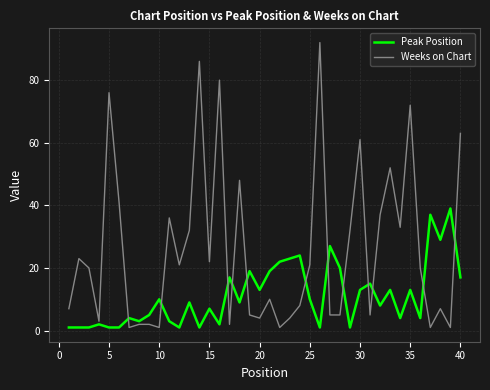

What is the difference between the maximum and minimum values in the Peak Position series?

38